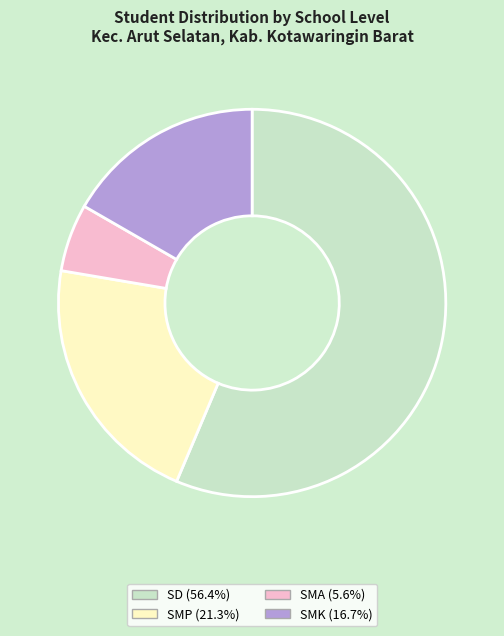

Do SMA and SMK together represent more than half of the pie?

No